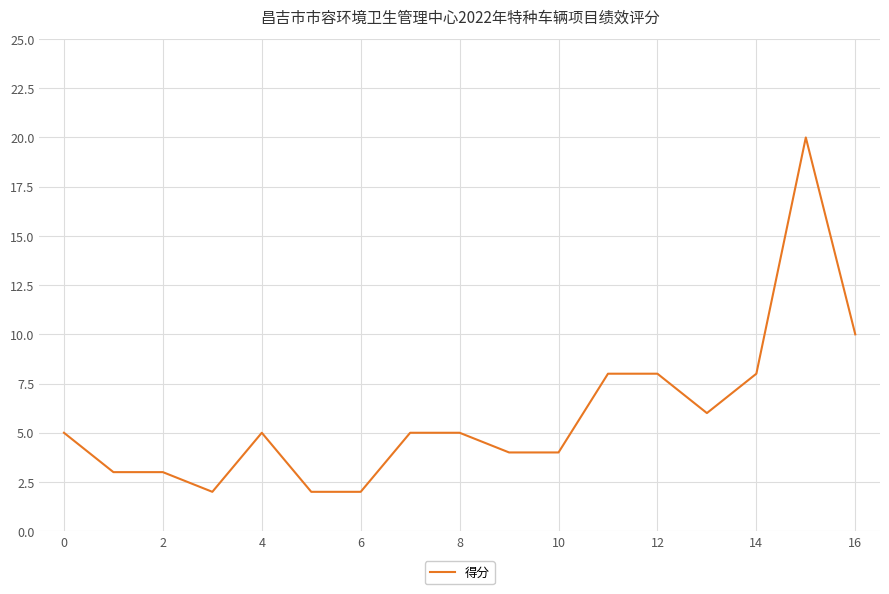

What is the greatest value displayed?

20